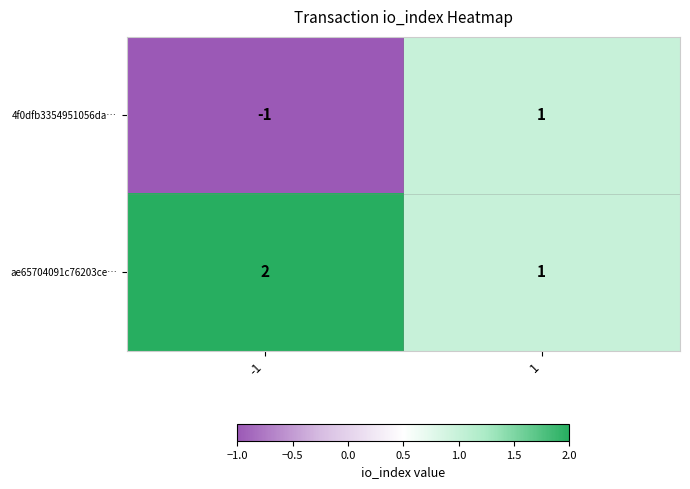

Rank the series by their maximum value, from highest to lowest.

ae65704091c76203ce…, 4f0dfb3354951056da…